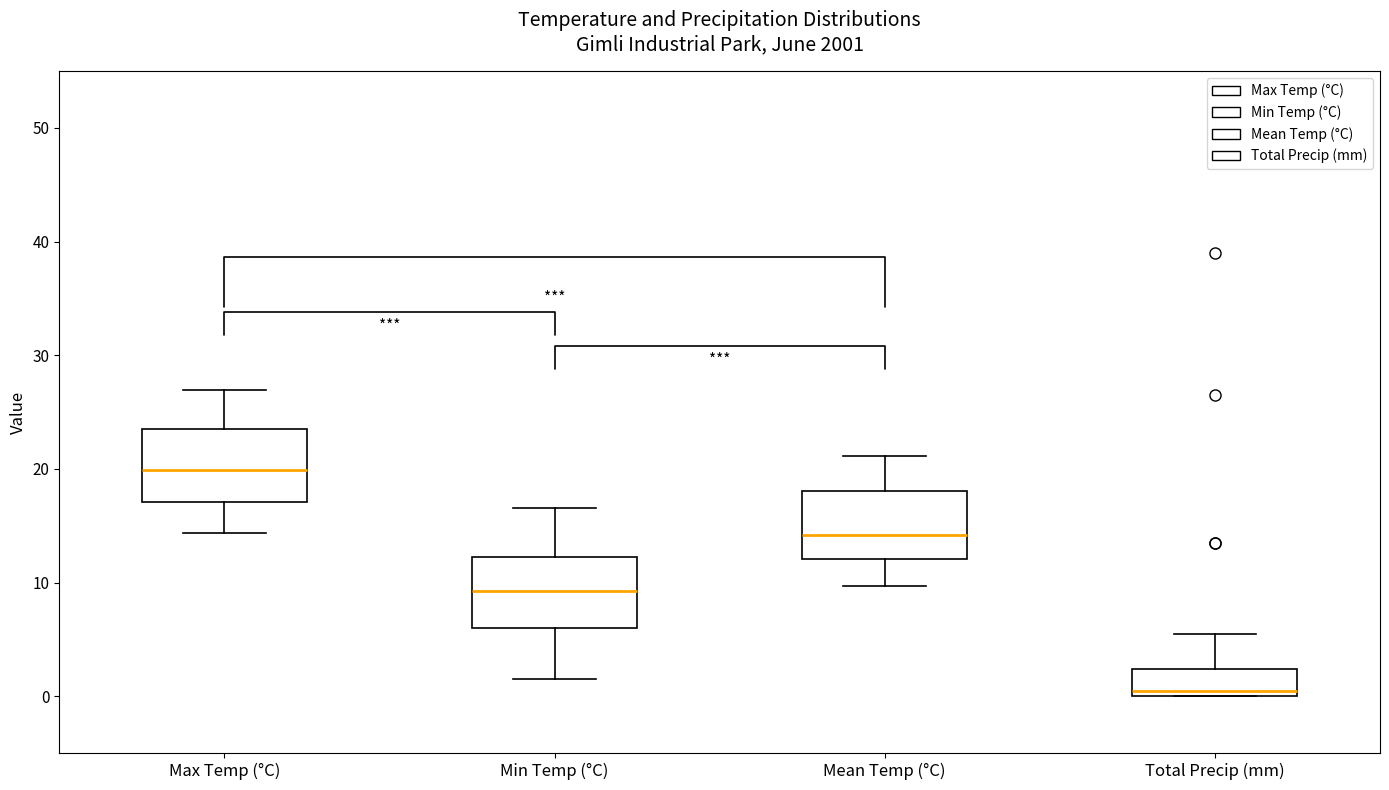

Reading left to right, transcribe this box plot: for each box, give where its median line is, the range the box spans, and where its two whiskers end, as read against the y-axis. The values are not printed on the chart, so give them approximately, as read against the axis.

Max Temp (°C): median 20, box 17 to 24, whiskers 14 to 27
Min Temp (°C): median 9, box 6 to 12, whiskers 2 to 17
Mean Temp (°C): median 14, box 12 to 18, whiskers 10 to 21
Total Precip (mm): median 1, box 0 to 2, whiskers 0 to 6